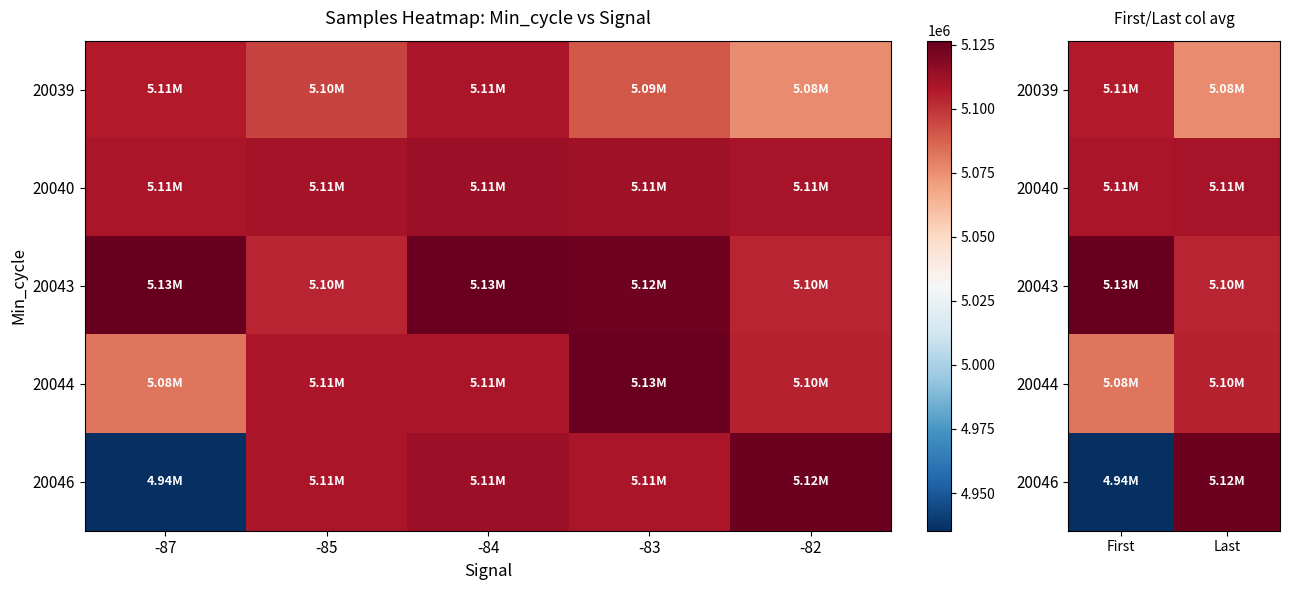

Between First and Last, which series saw the biggest shift?

20046